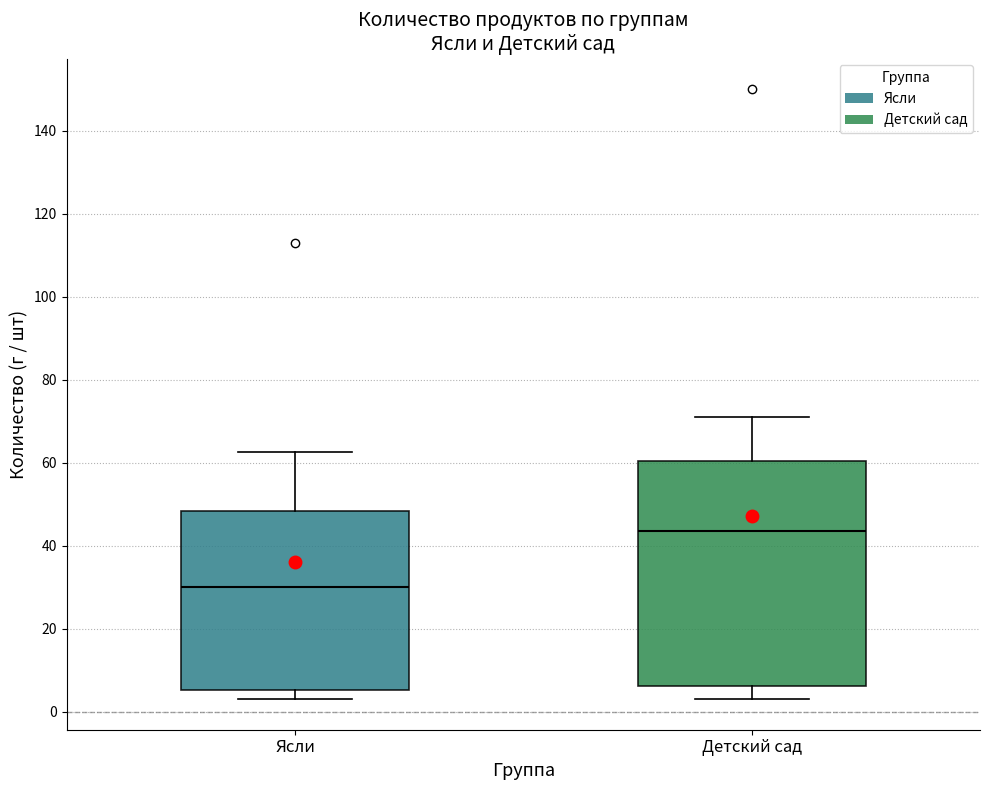

Which box is the tallest, from its lower edge to its upper edge?

Детский сад